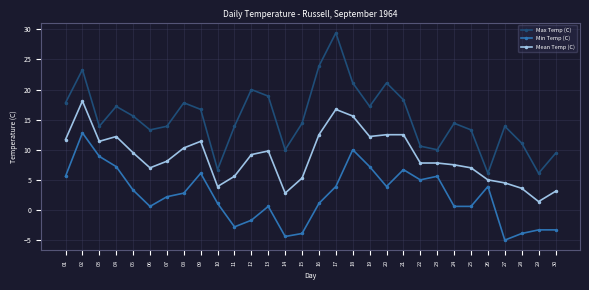

How many series are shown in this chart?

3